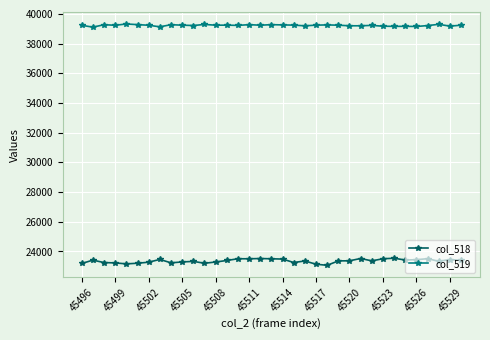

Rank the series by their average value, from lowest to highest.

col_518, col_519